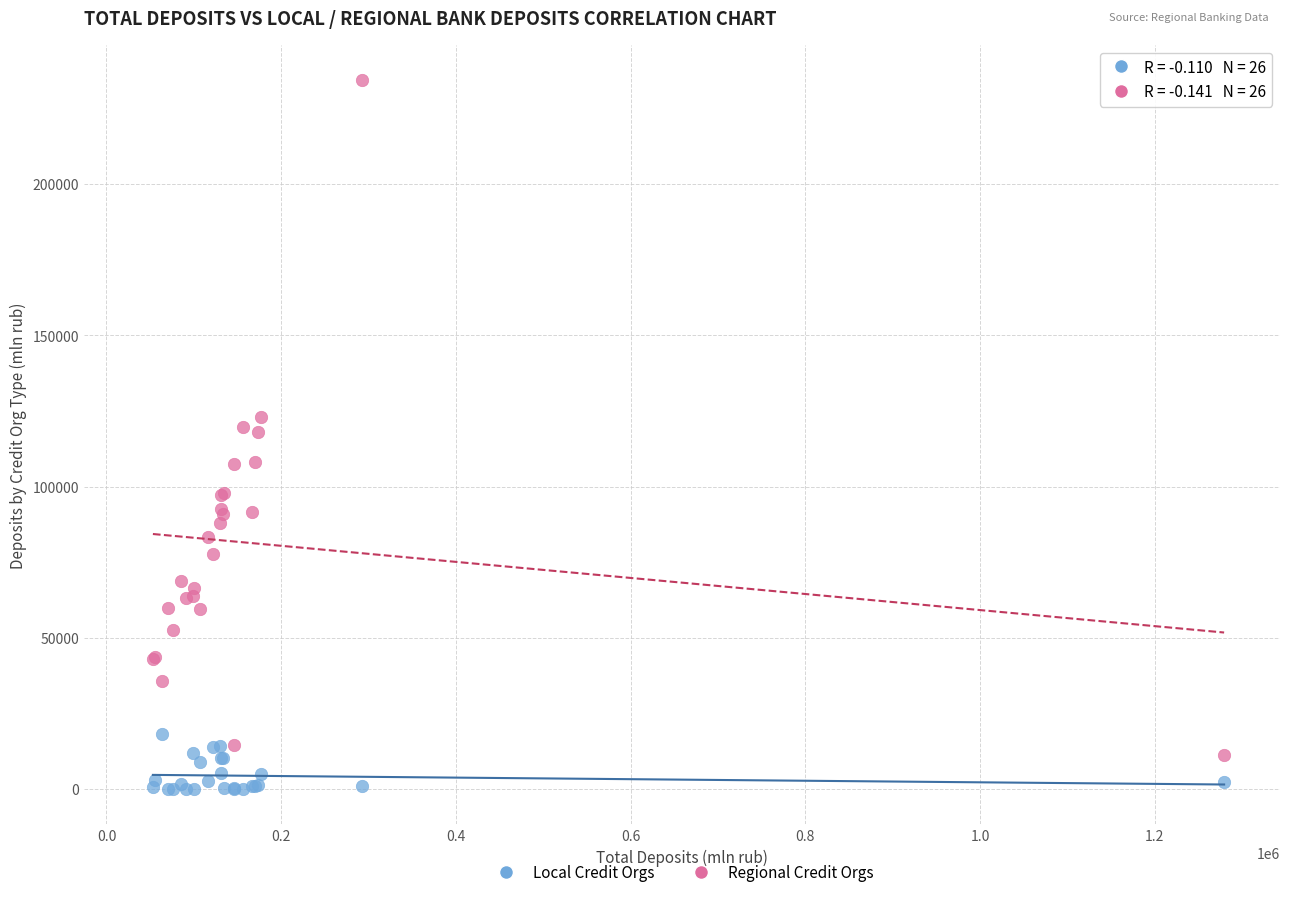

Which series reaches the maximum Y coordinate?

Regional Credit Orgs